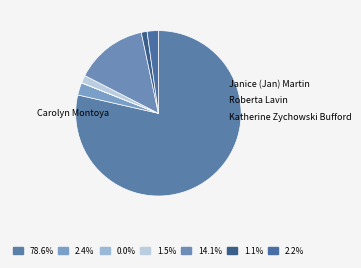

What is the smallest slice in the pie chart?

Roberta Lavin